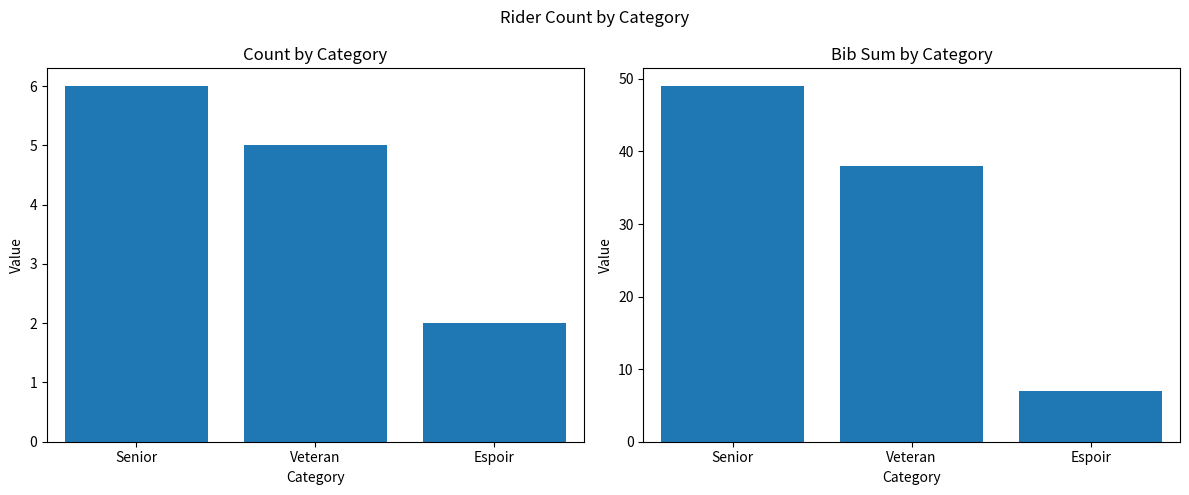

What is the label of the 2nd bar from the left?

Veteran